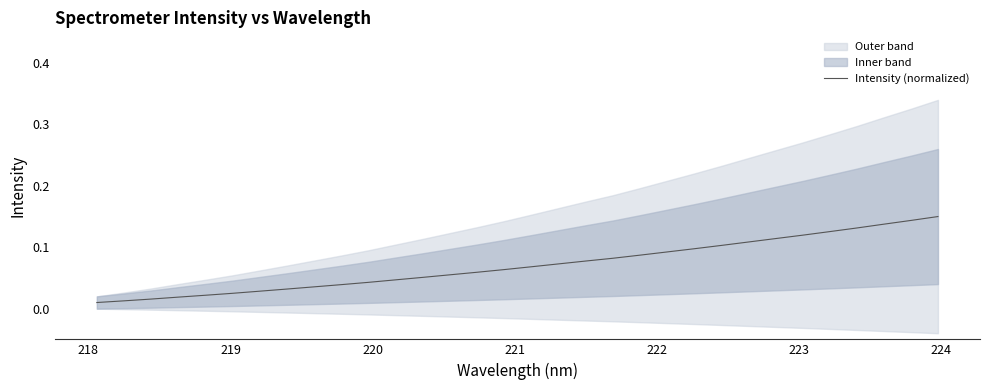

How many lines are shown in the chart?

1